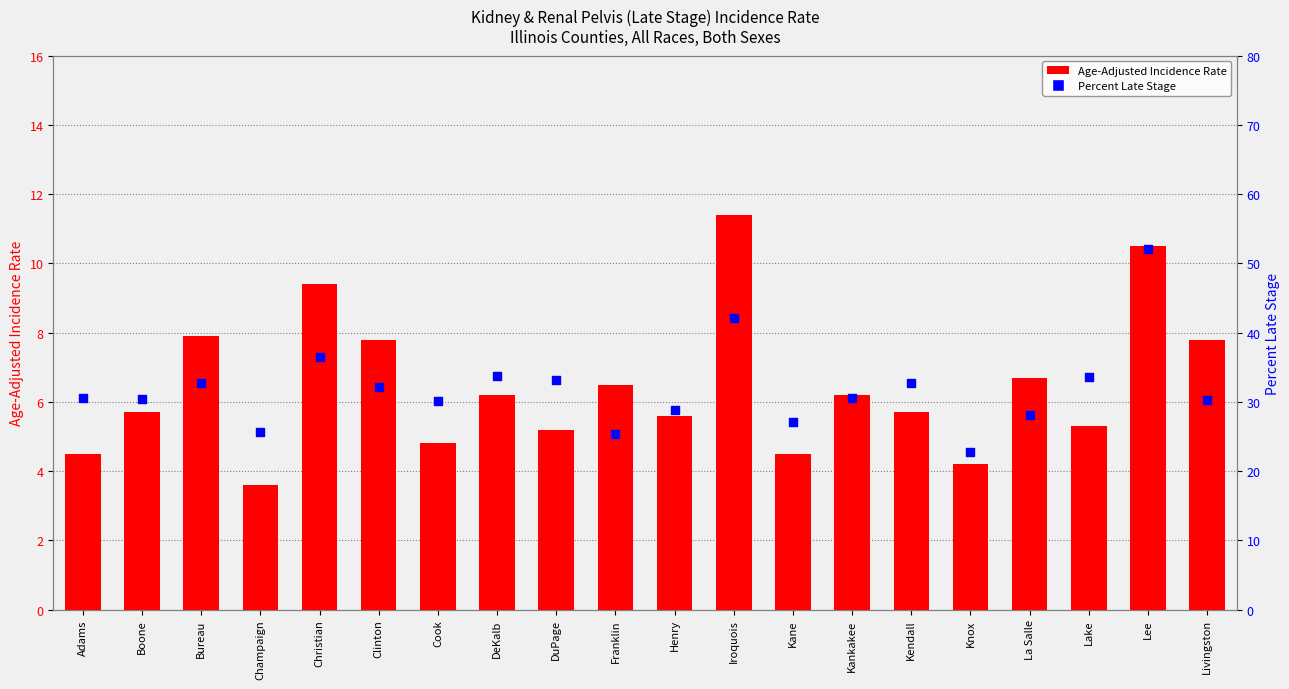

Which series reaches the maximum Y coordinate?

Percent Late Stage